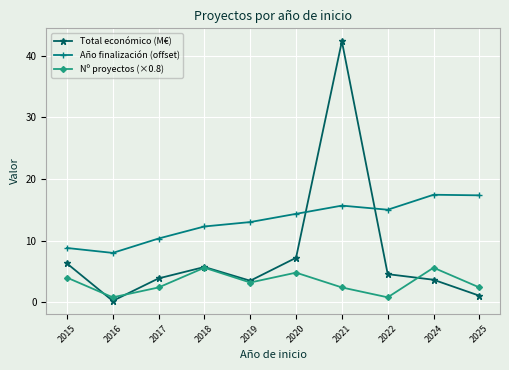

What is the value of the Total económico (M€) point at the 3rd from the left?

3.9